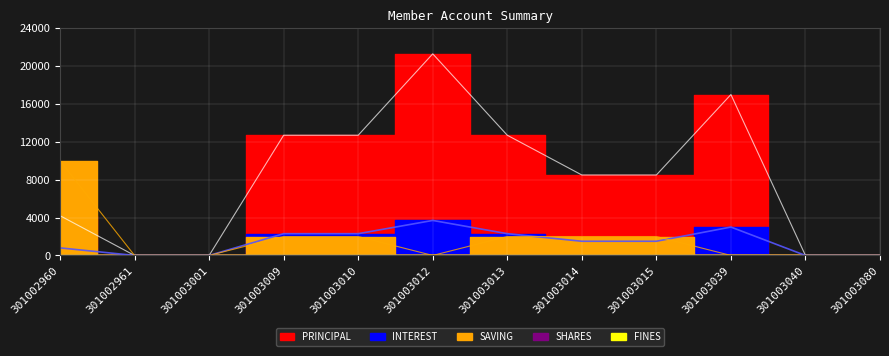

True or false: SAVING and INTEREST cross at least once.

True